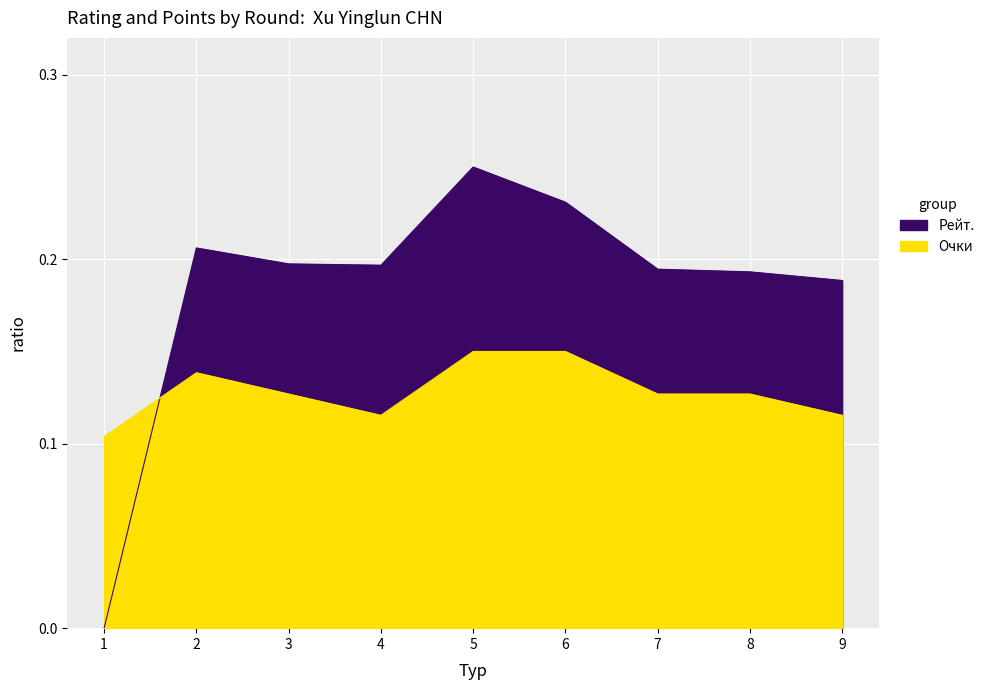

Reading right to left, list all the values displayed in this chart.

Рейт.: 0.2	0.2	0.2	0.2	0.2	0.2	0.2	0.2	0.0
Очки: 0.1	0.1	0.1	0.1	0.1	0.1	0.1	0.1	0.1